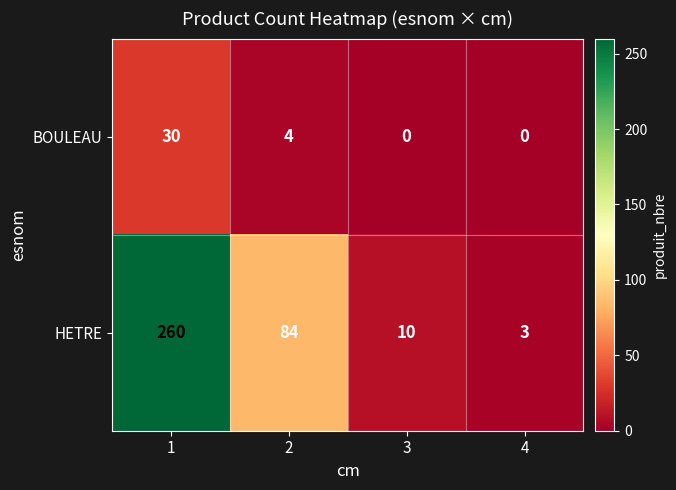

Which category has the highest value across all series?

1